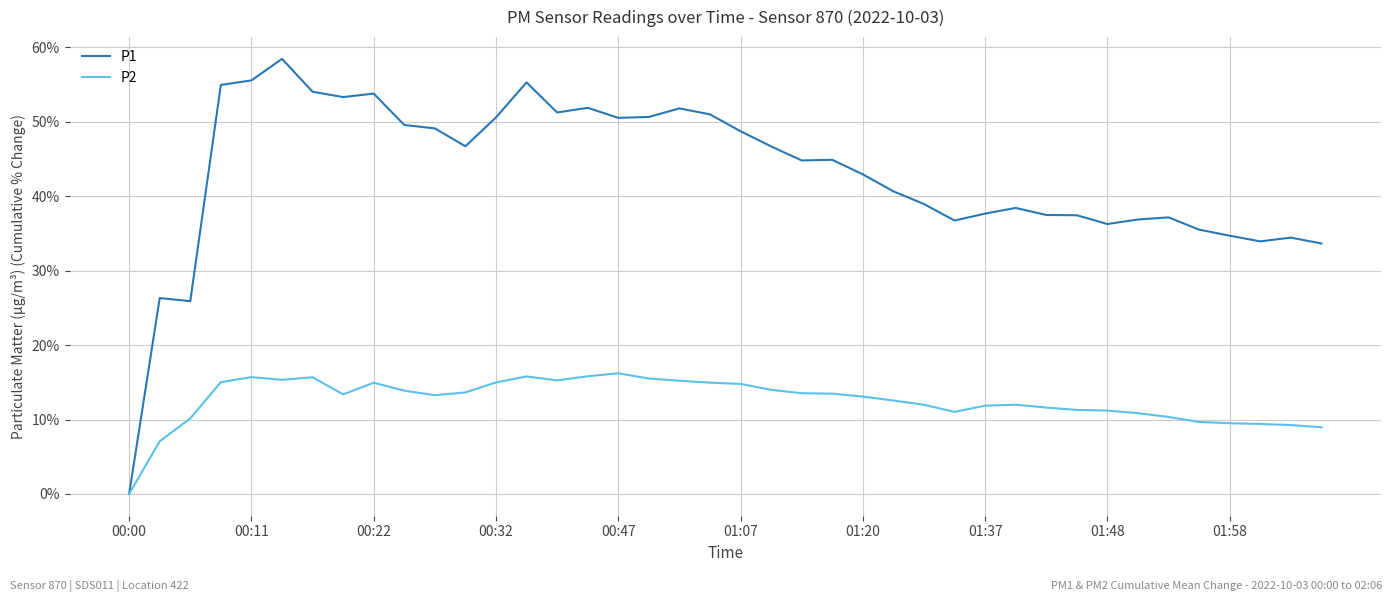

Rank the series by their maximum value, from lowest to highest.

P2, P1